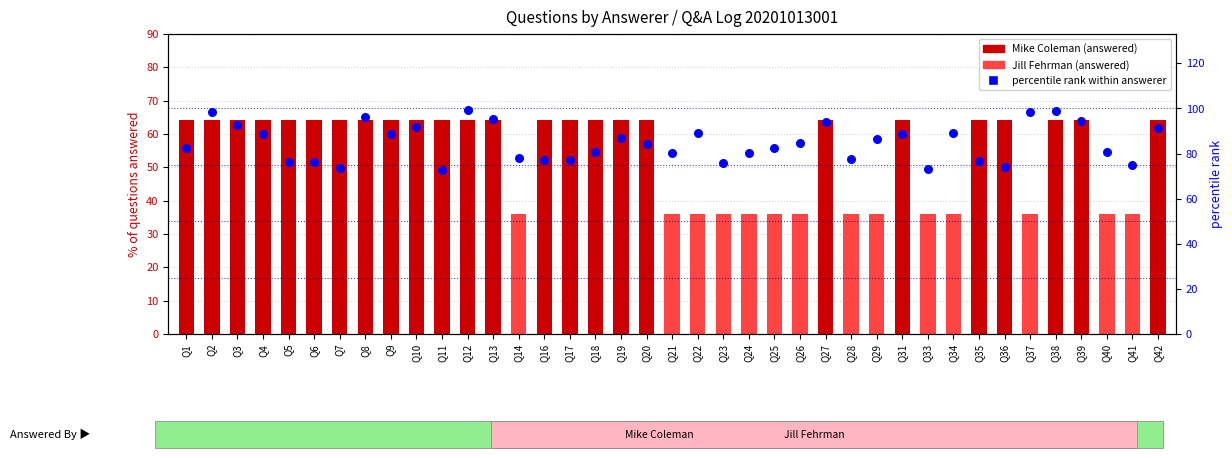

Which series contains the highest Y value?

percentile rank within answerer